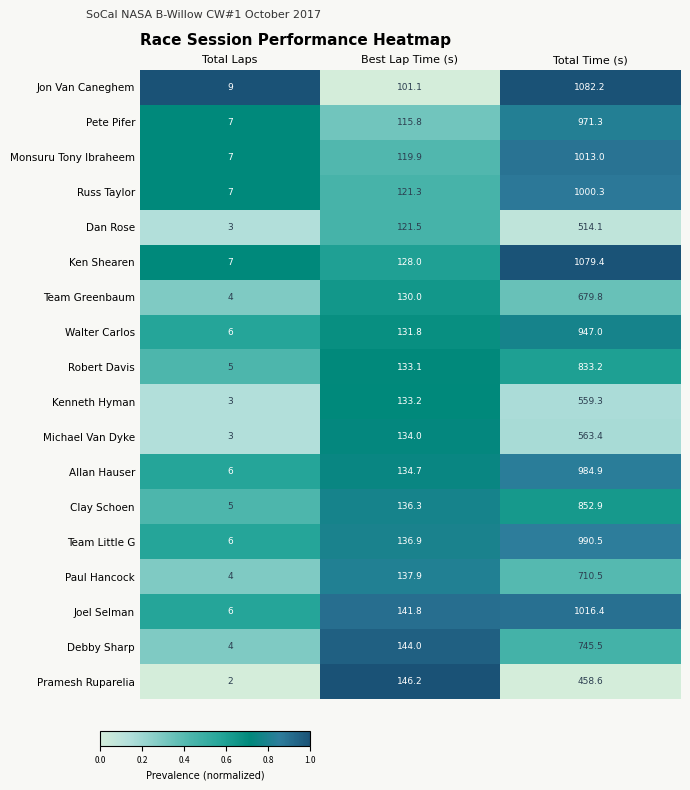

Which category has the highest value across all series?

Total Time (s)